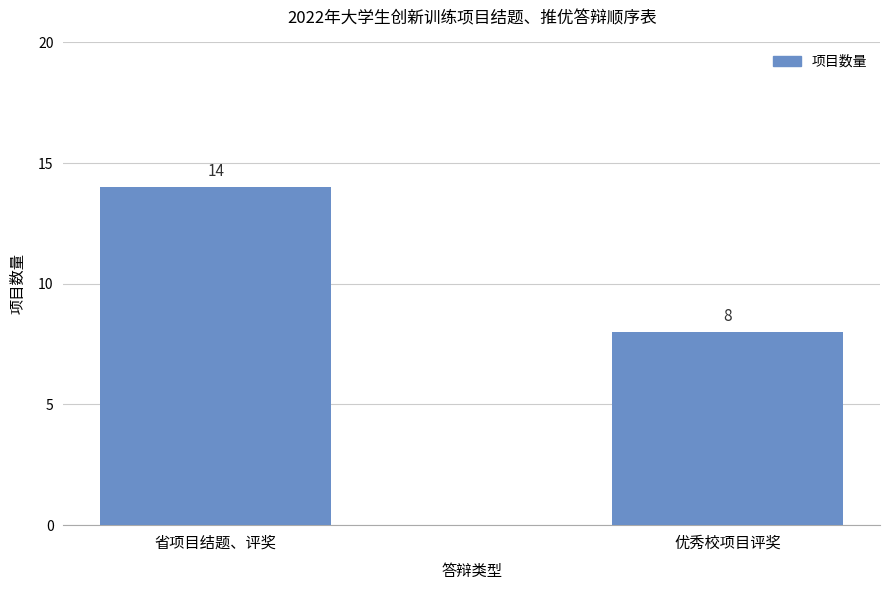

How many bars are there in total?

2